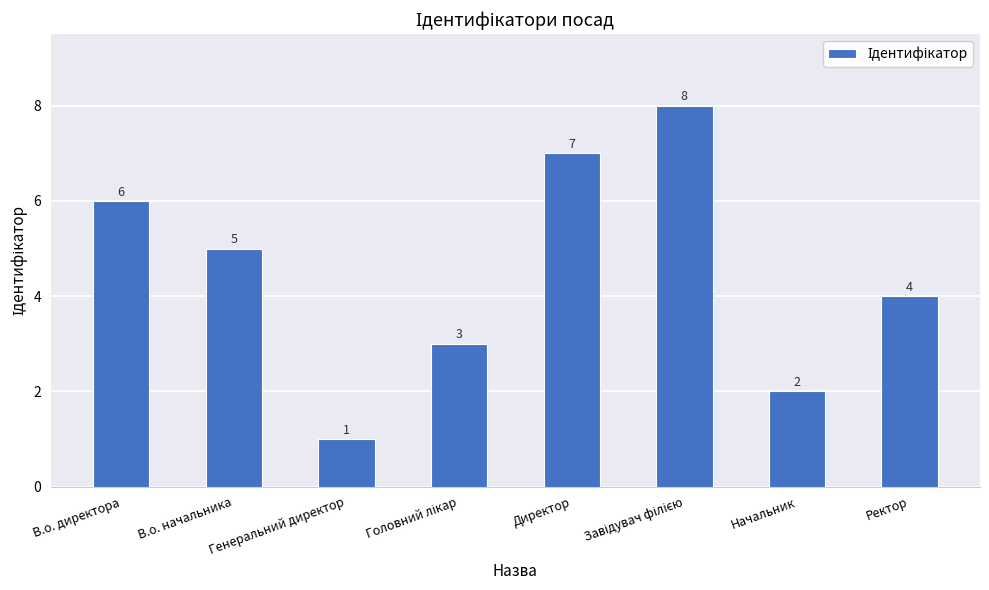

Which has a higher value, Директор or Начальник?

Директор